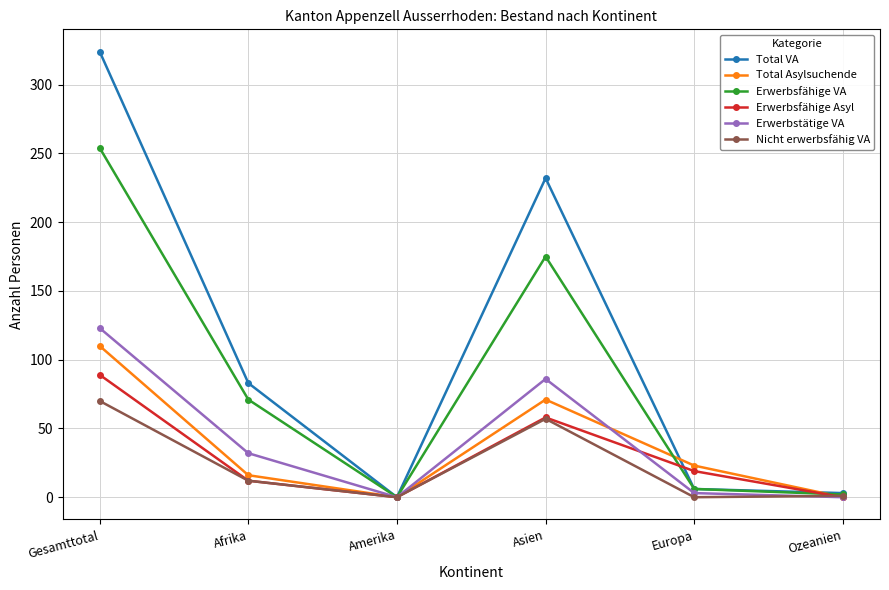

What is the total value across all series at Europa?

57